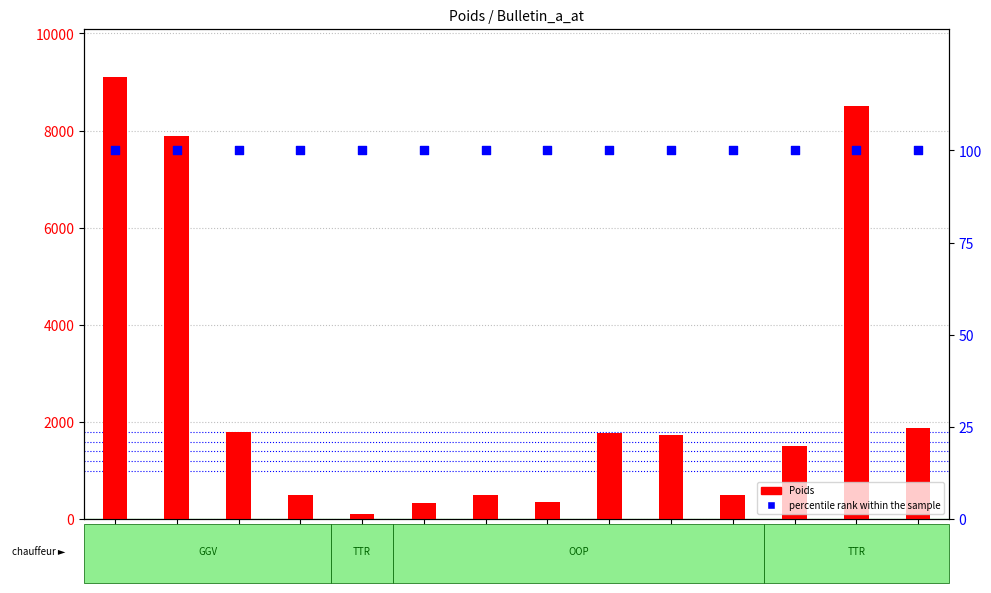

Which series has the largest total across all categories?

Poids